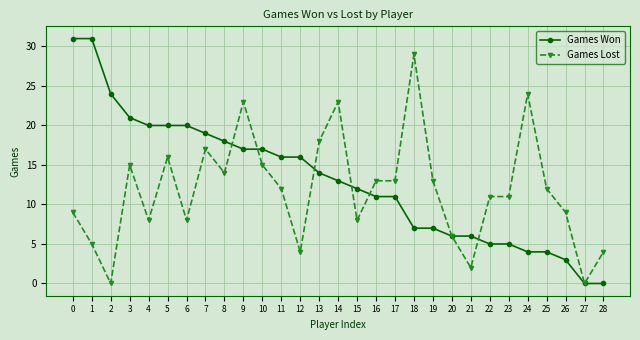

What is the value of the Games Won point at the 3rd from the left?

24